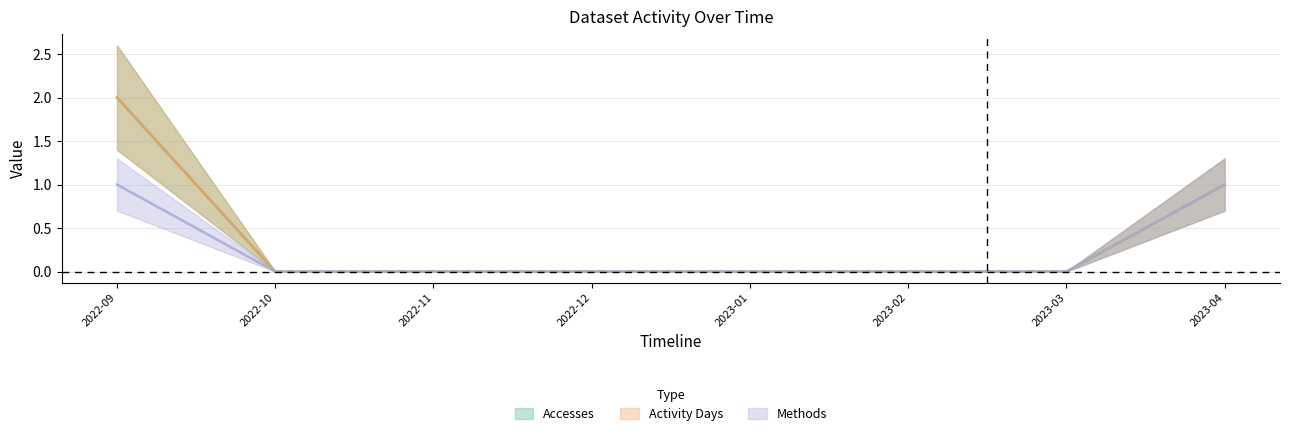

True or false: Activity Days and Accesses cross at least once.

False